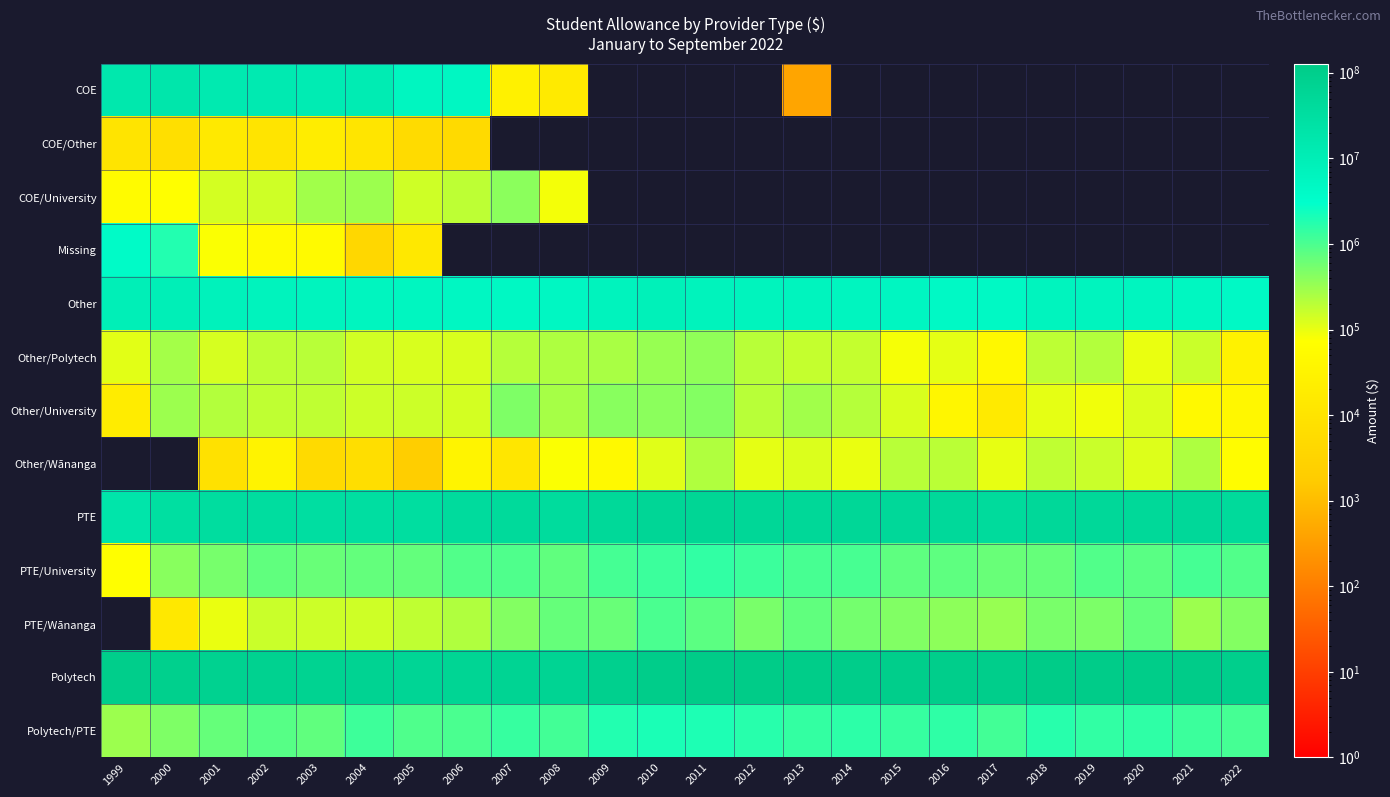

Which series has the largest total across all categories?

Polytech